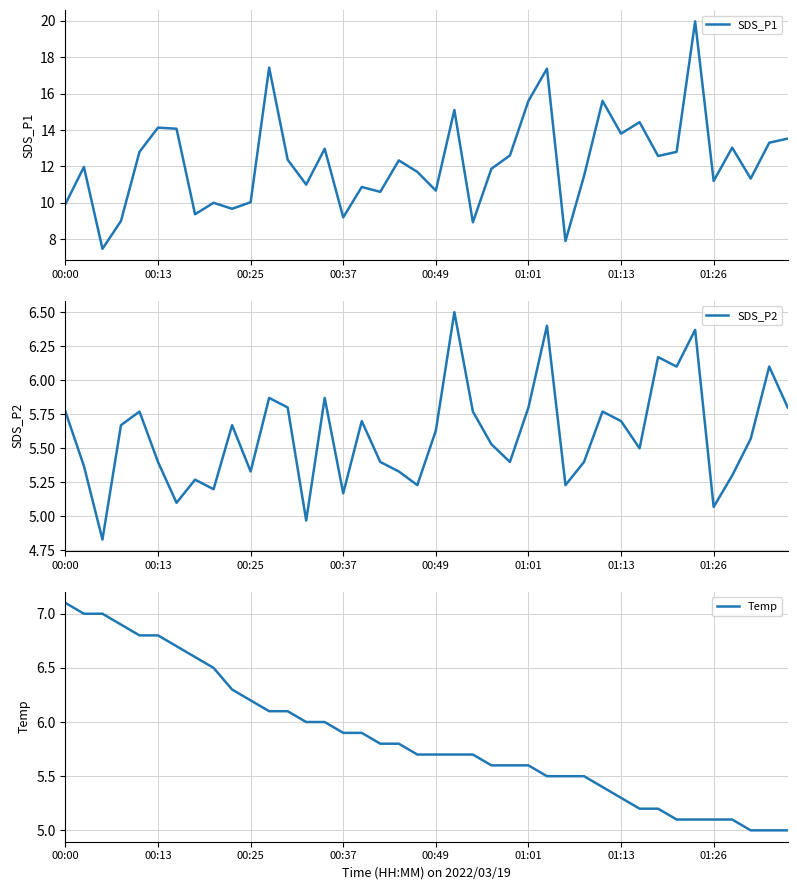

Which series has the largest range (max minus min)?

SDS_P1